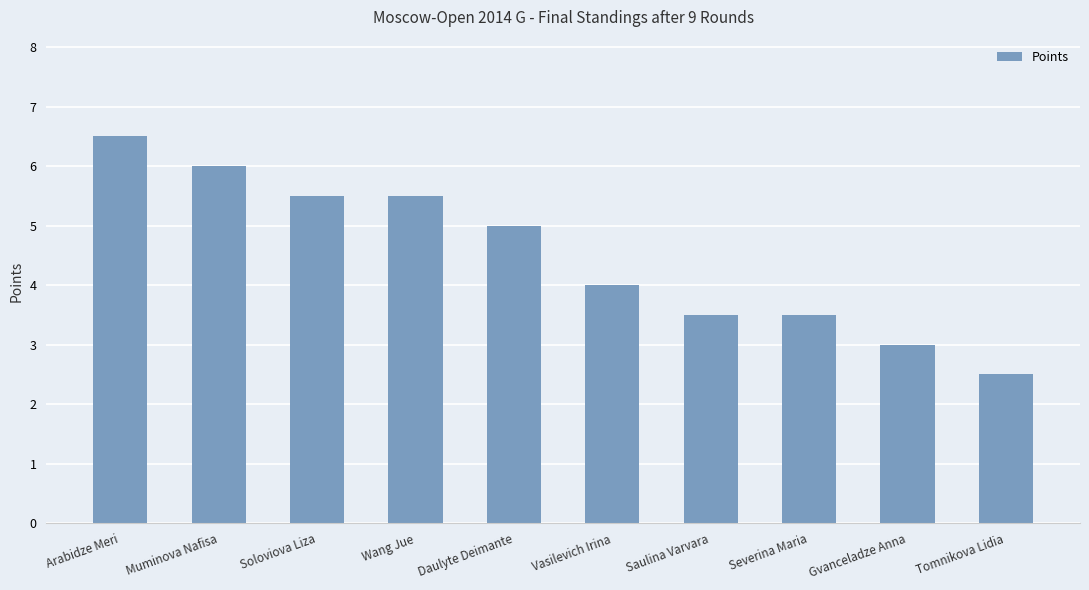

At which category does the chart reach its minimum across all series?

Tomnikova Lidia